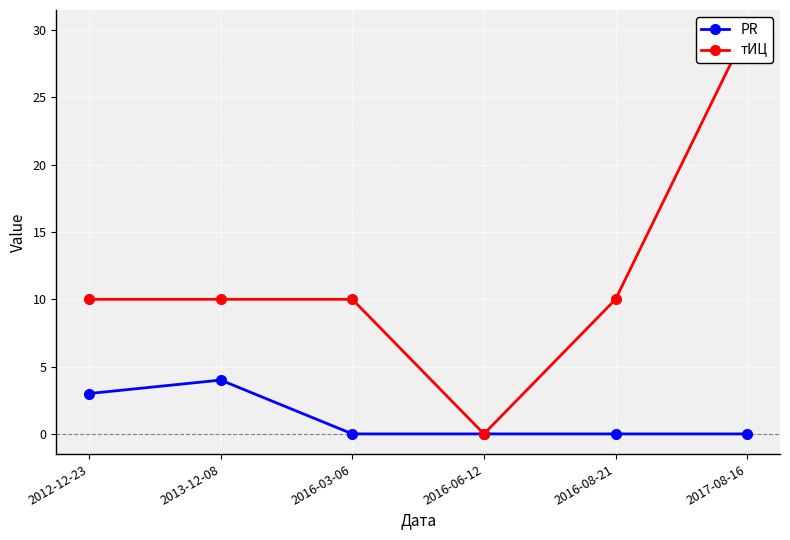

Which category has the highest value across all series?

2017-08-16